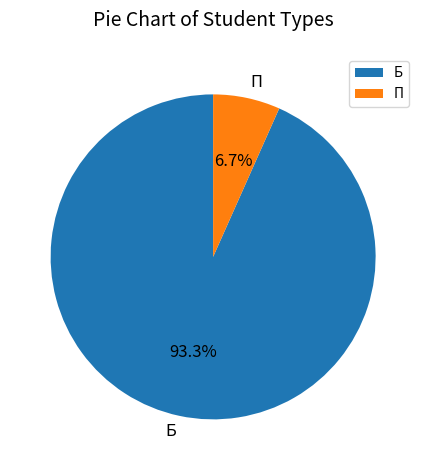

Combined, what portion of the pie is Б and П?

100.0%